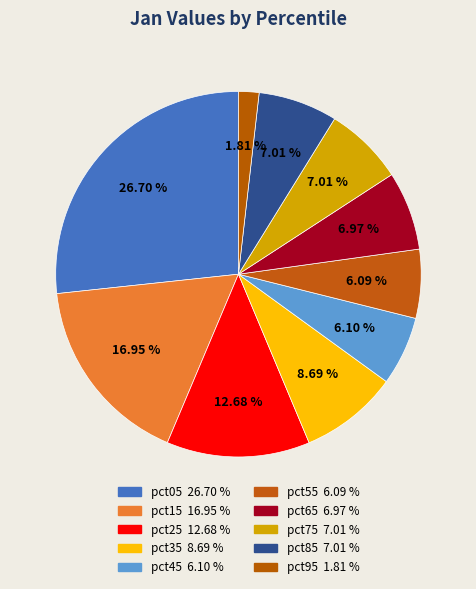

Combined, what portion of the pie is pct25 and pct45?

18.8%